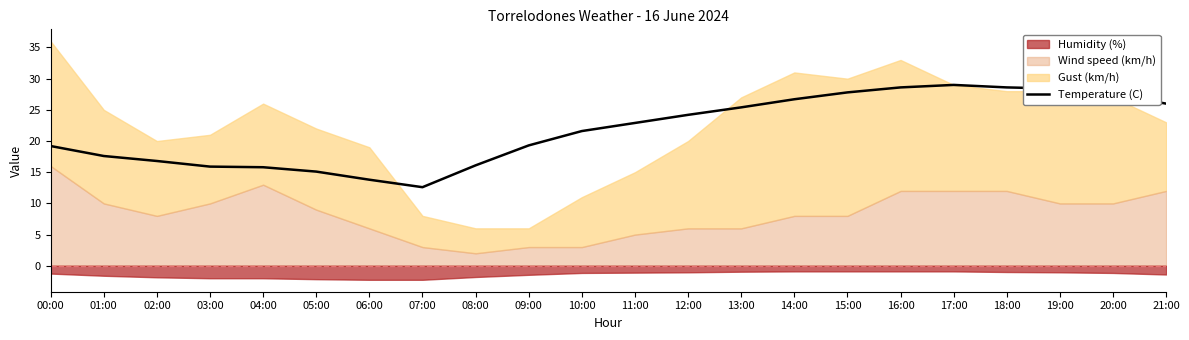

What is the average value?

21.8